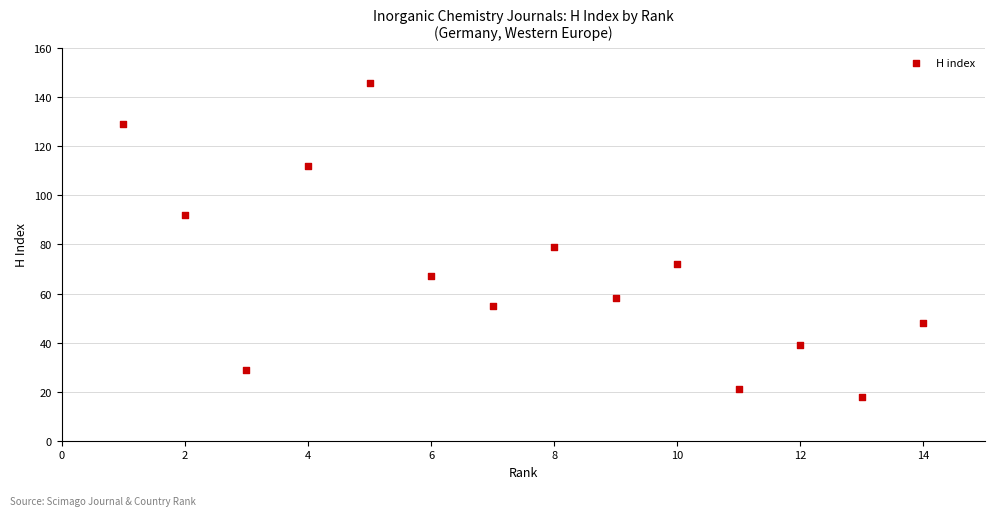

What Y value in the scatter plot is closest to 82?

79